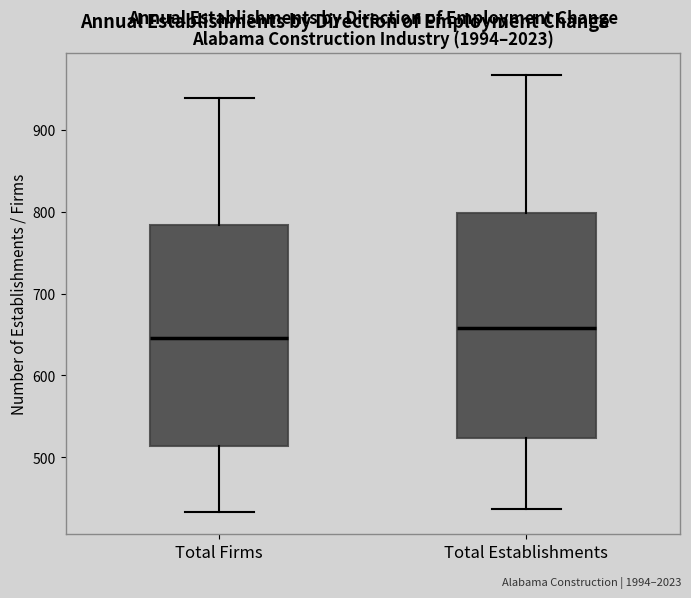

Reading left to right, read every box against the y-axis: the position of its median line, the range the box covers, and the ends of its whiskers. The values are not printed on the chart, so give them approximately, as read against the axis.

Total Firms: median 650, box 510 to 780, whiskers 430 to 940
Total Establishments: median 660, box 520 to 800, whiskers 440 to 970